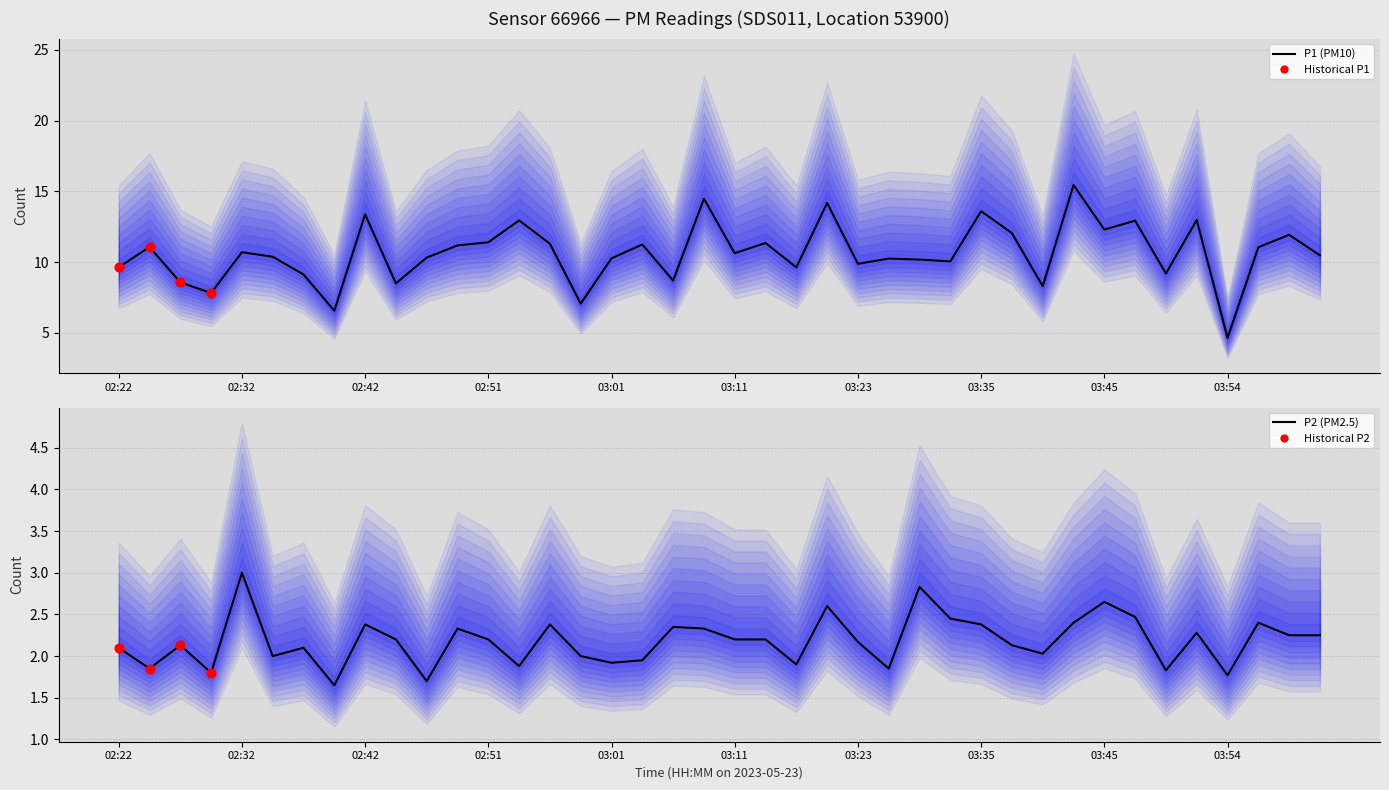

What are all the series names shown in the legend?

P1, P2